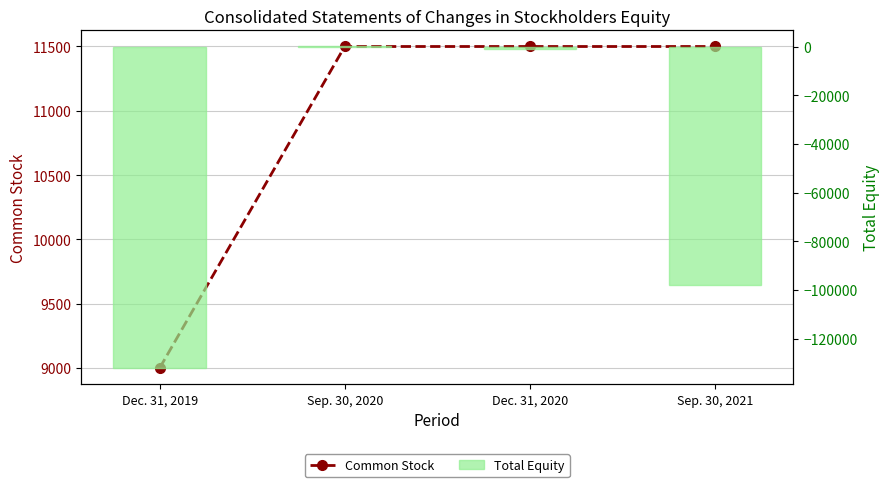

Rank the series by their average value, from lowest to highest.

Total Equity, Common Stock